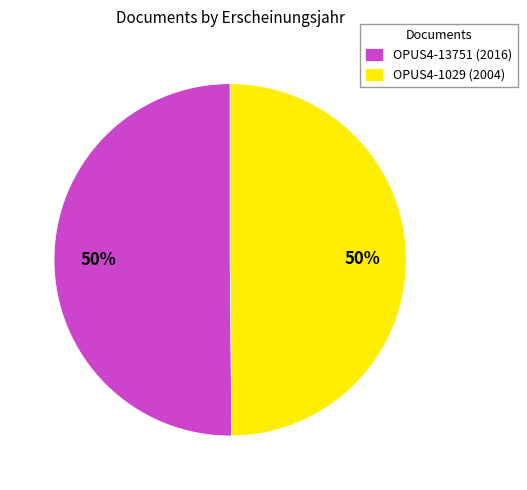

Combined, do OPUS4-1029 (2004) and OPUS4-13751 (2016) account for over 50%?

Yes